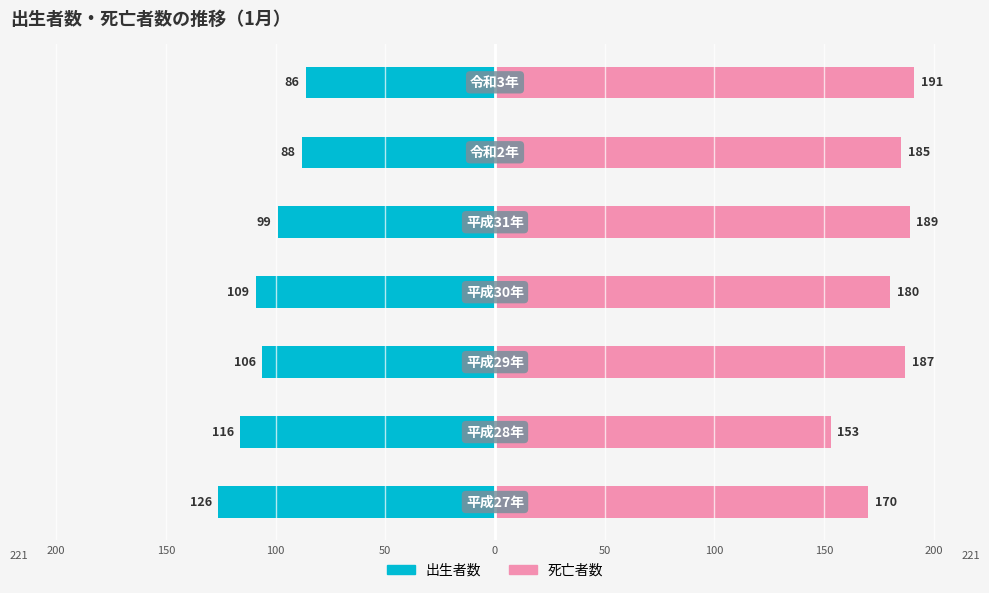

Reading left to right, transcribe all the data shown in this chart.

出生者数: -126	-116	-106	-109	-99	-88	-86
死亡者数: 170	153	187	180	189	185	191